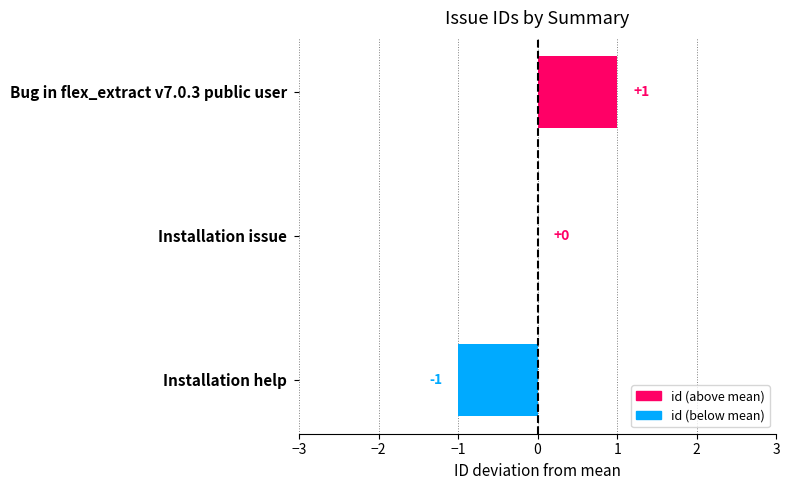

How many values are between -1 and 1?

3